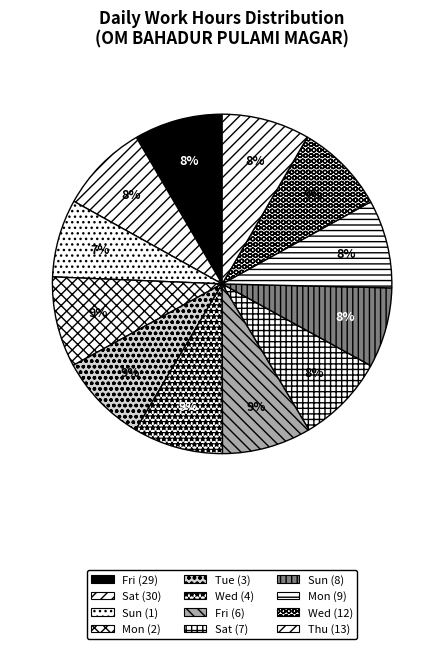

Count the number of slices in the pie.

12